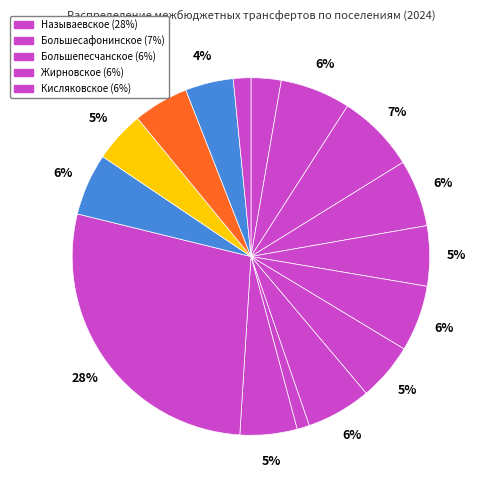

How many slices are in this pie chart?

16